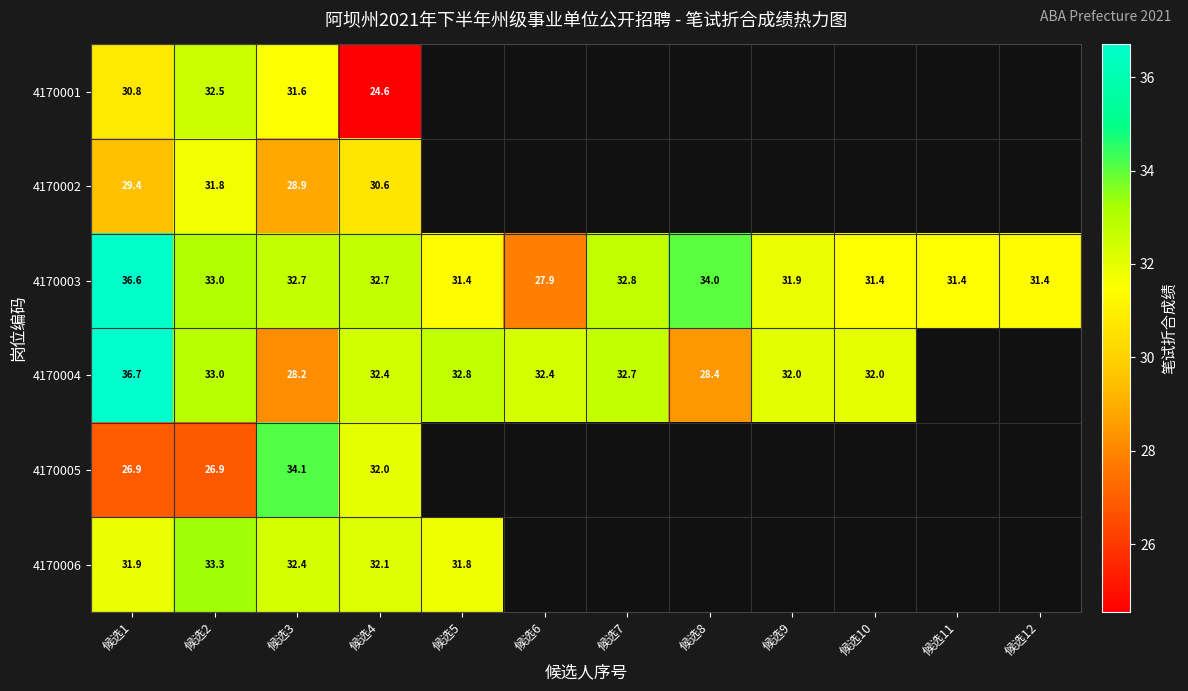

Is it true that 4170003 equals 56.1 at 候选11?

False